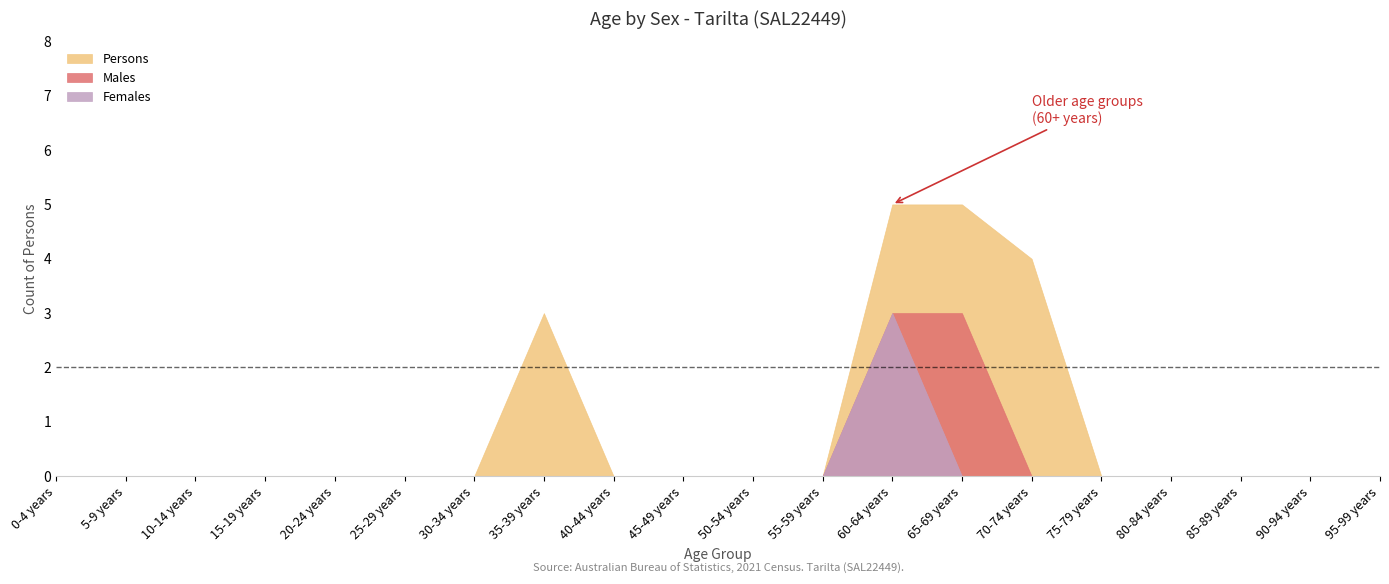

What is the difference between the maximum and minimum values in the Males series?

3